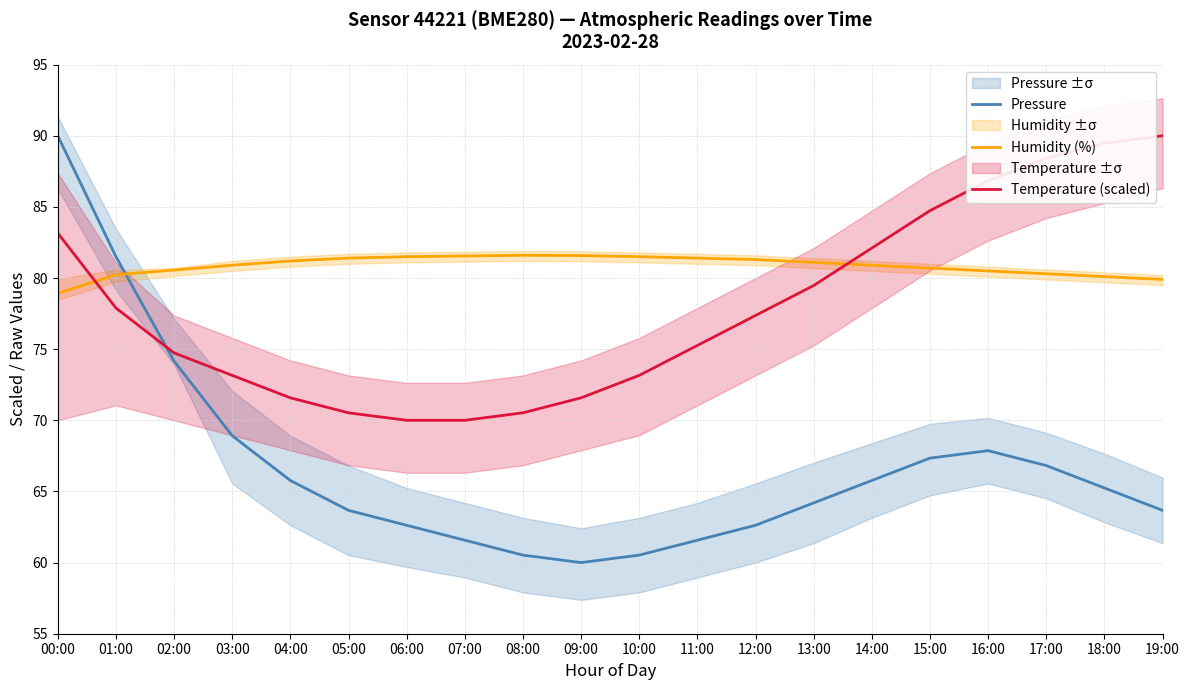

What is the maximum value for Humidity (%)?

81.6